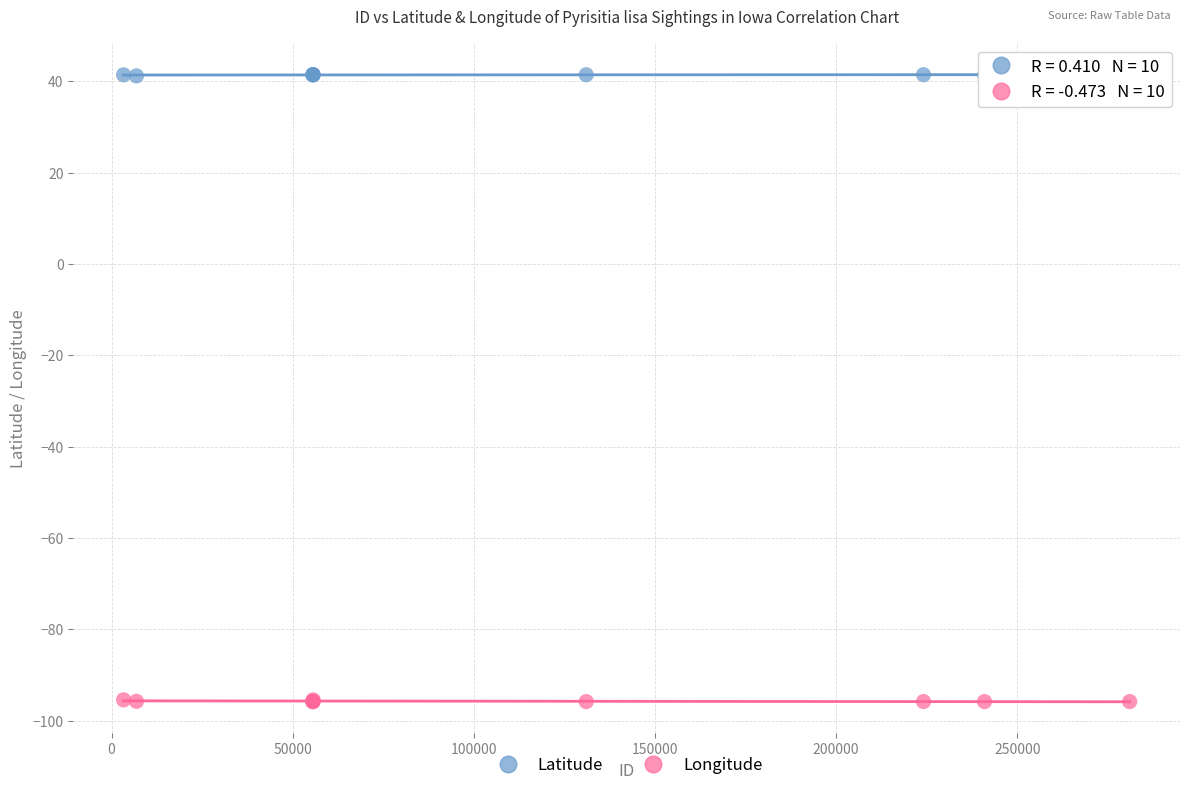

What are all the series names shown in the legend?

Latitude, Longitude